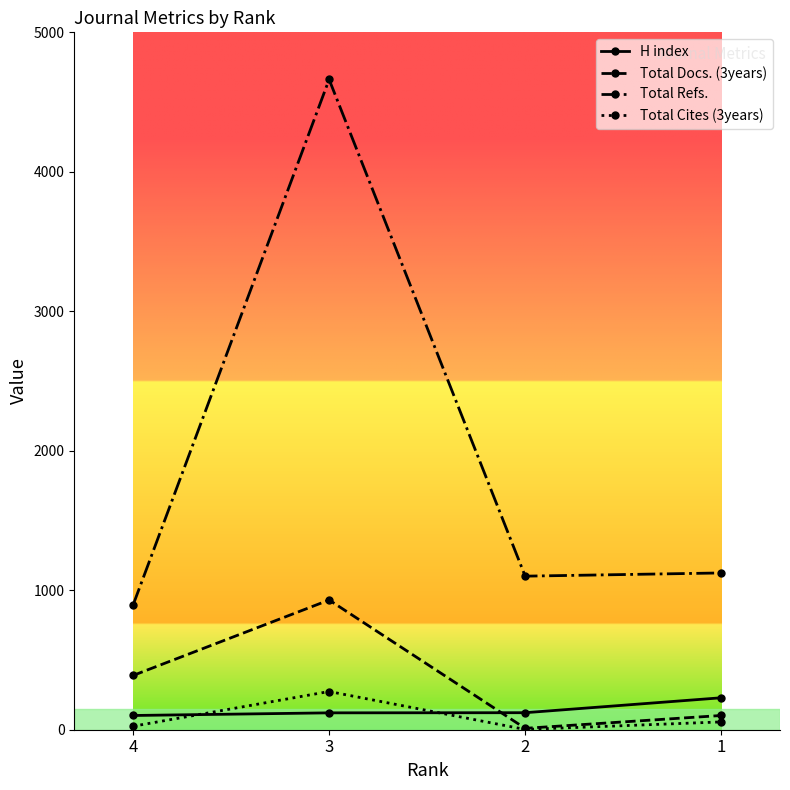

At which category does Total Refs. reach its first local peak?

3